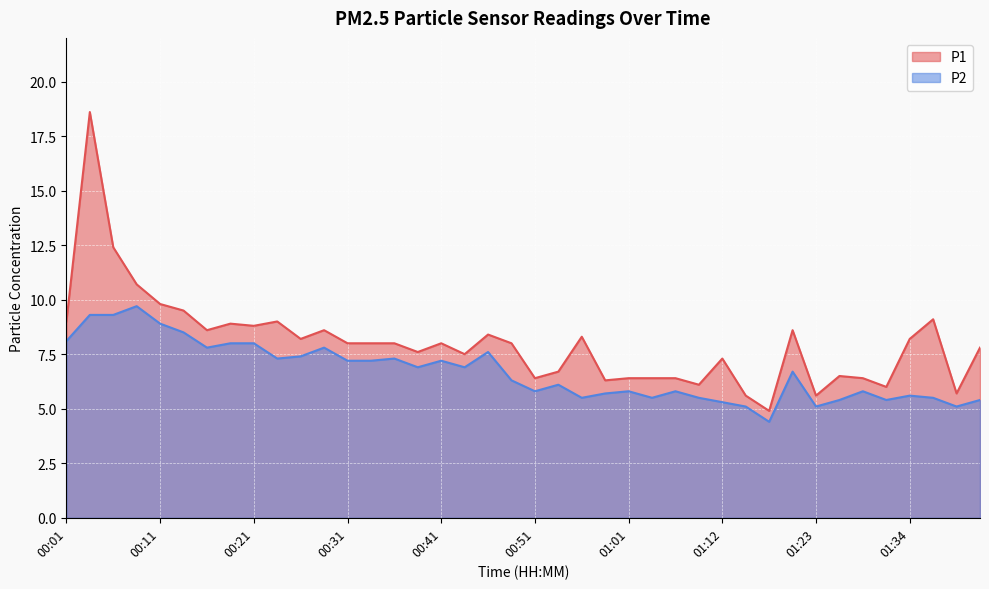

Which series changed the most between 00:11 and 00:24?

P2